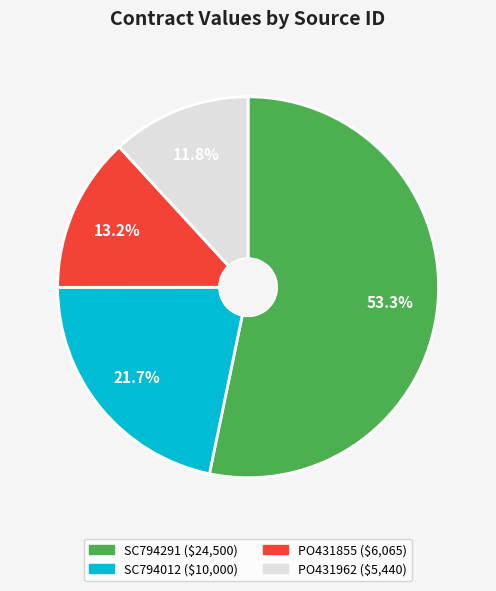

To the nearest percent, what is the average slice percentage?

25%